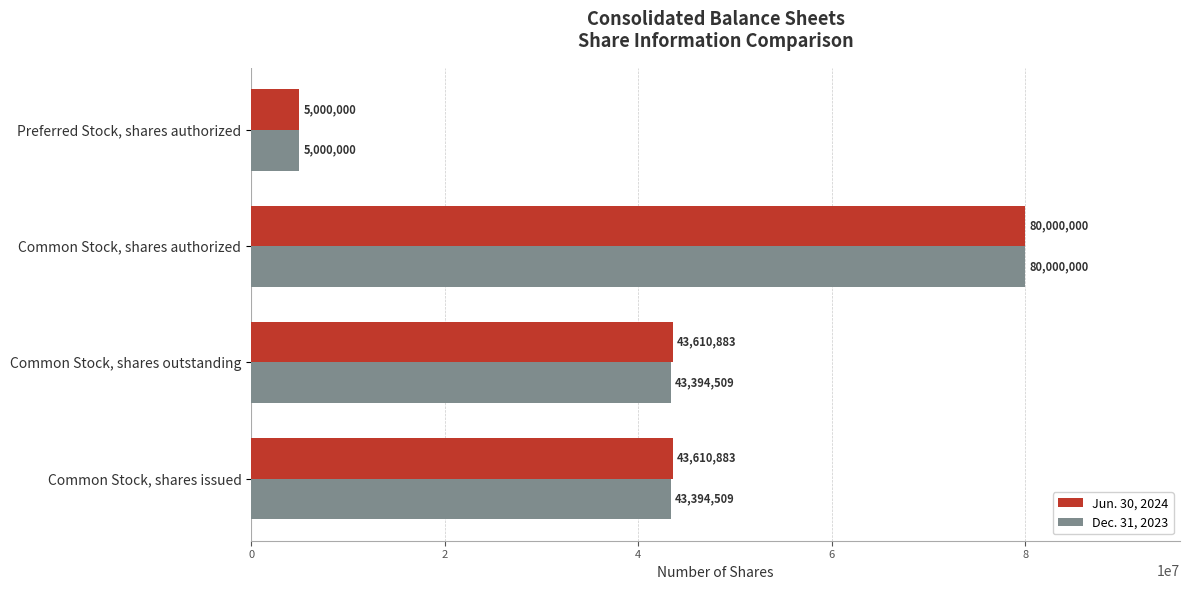

The Dec. 31, 2023 series shows 43394509 at Common Stock, shares outstanding. True or false?

True